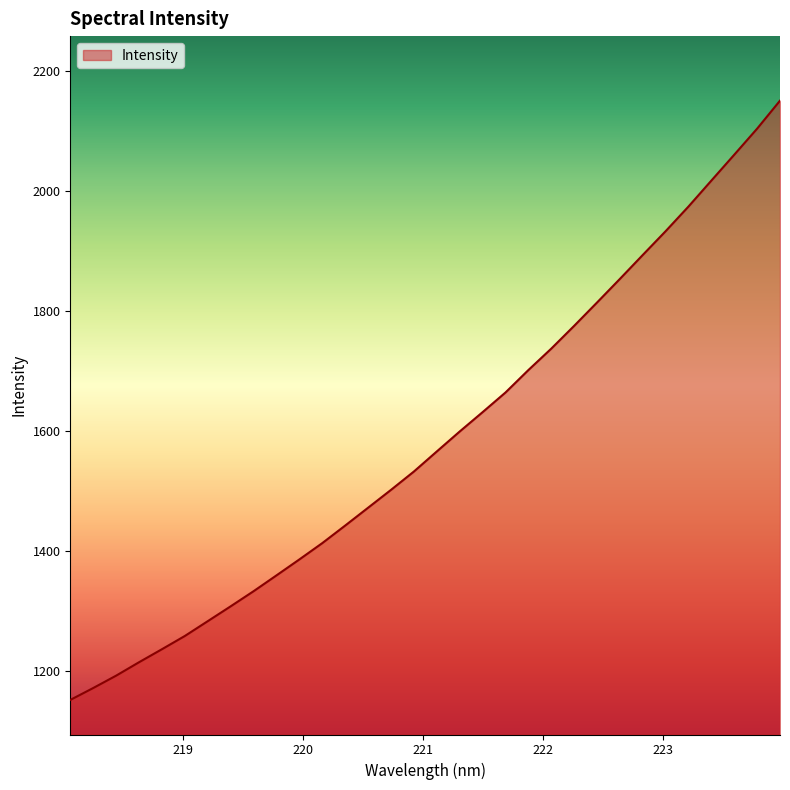

True or false: there are more than 0 points higher than both neighbors.

False